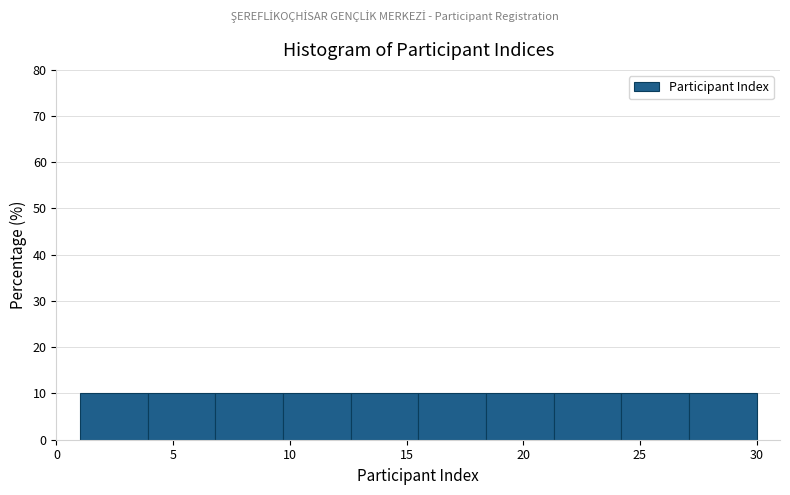

How tall is the bar that spans 9.7 to 12.6 on the x-axis? Neither the bar edges nor the heights are printed on the chart, so give them approximately, as read against the axes.

10